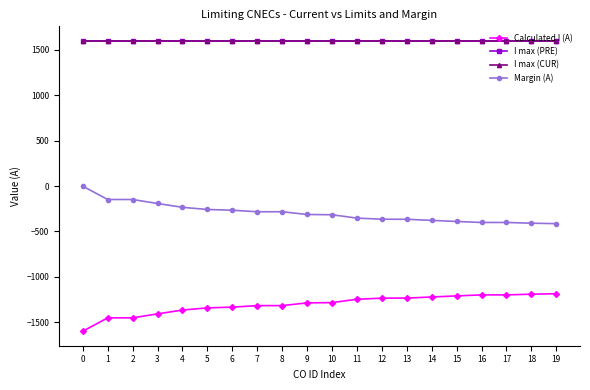

The Calculated I (A) series shows -756 at 7. True or false?

False